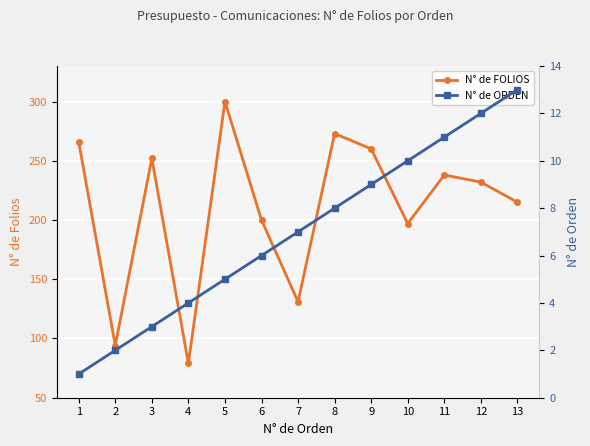

Reading left to right, transcribe all the data shown in this chart.

N° de FOLIOS: 266	94	252	79	300	200	131	273	260	197	238	232	215
N° de ORDEN: 1	2	3	4	5	6	7	8	9	10	11	12	13